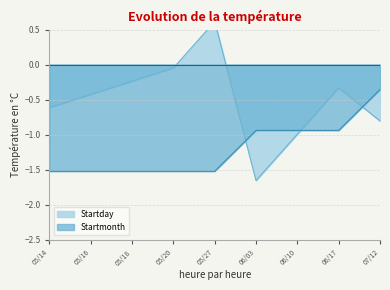

What is the value of the Startday point at the 9th from the left?

-0.8